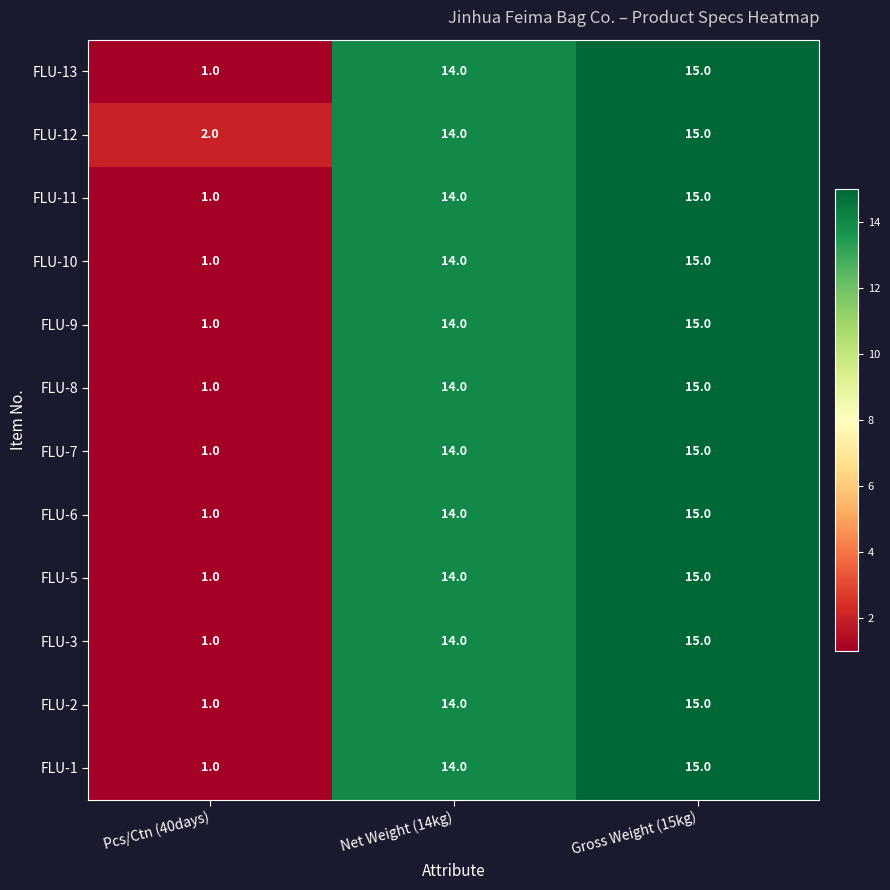

What is the smallest value displayed?

1